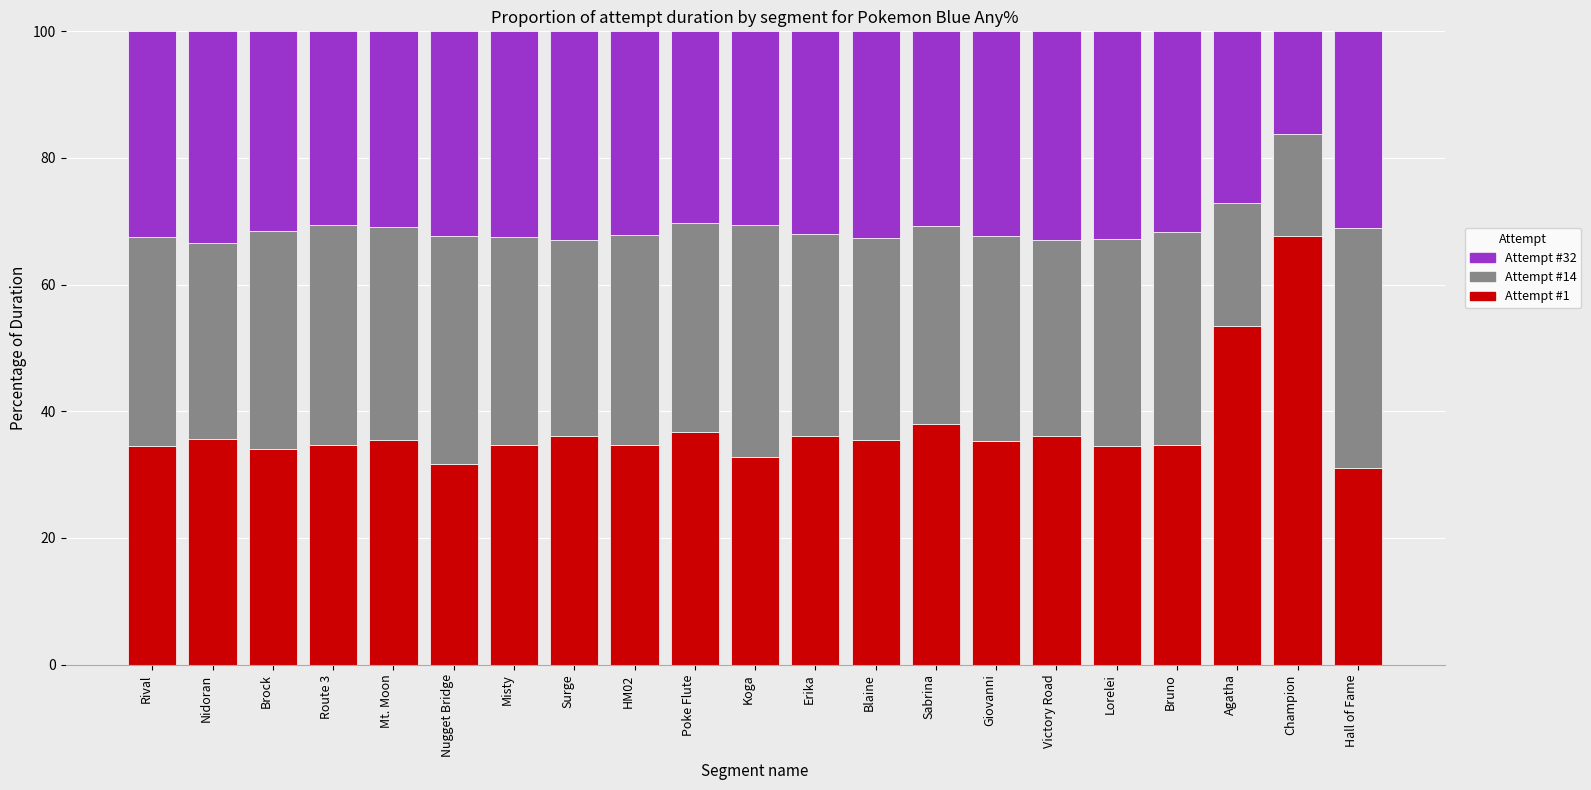

The value of Attempt #1 at Sabrina is 14.9. True or false?

False